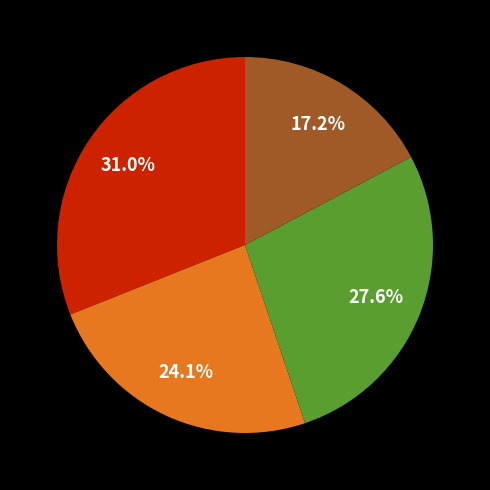

Does any single category account for the majority?

No